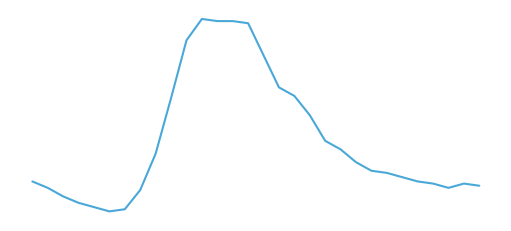

Does the chart display data point markers on the line(s)?

No